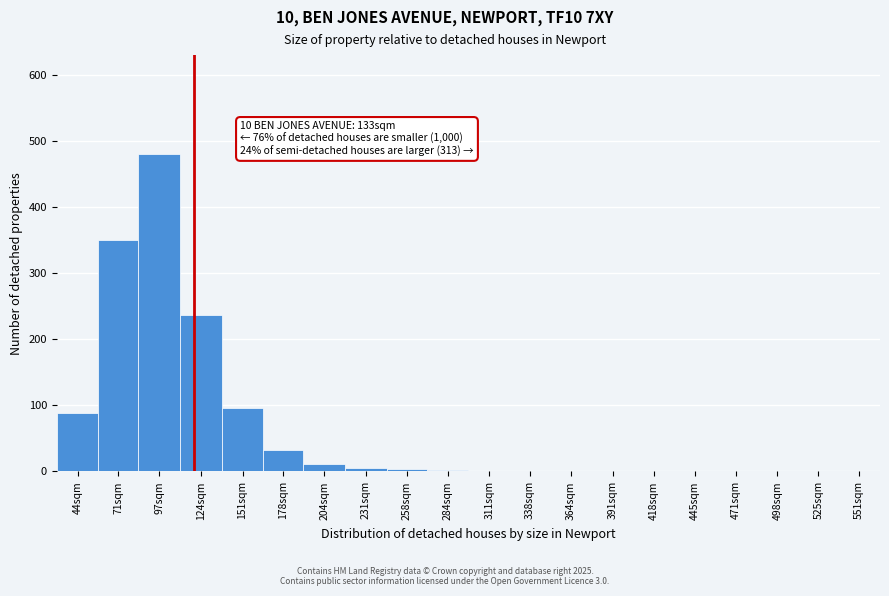

What is the sum of all values?

1308